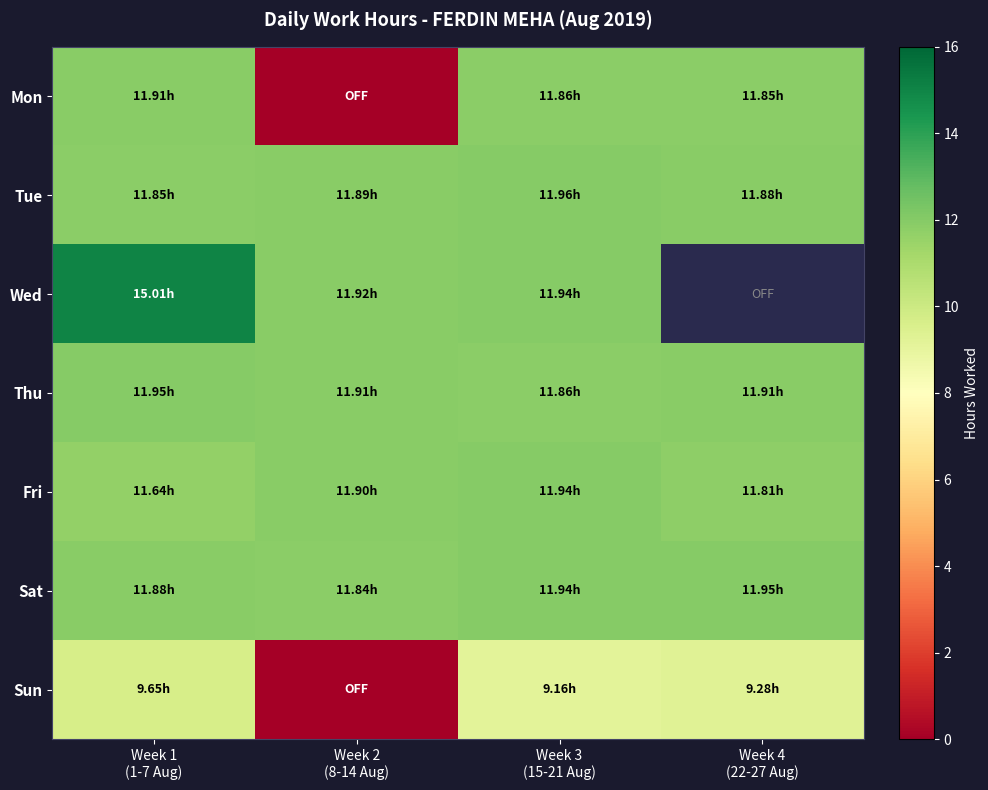

Rank the categories by Fri value from highest to lowest.

Week 3 (15-21 Aug), Week 2 (8-14 Aug), Week 4 (22-27 Aug), Week 1 (1-7 Aug)